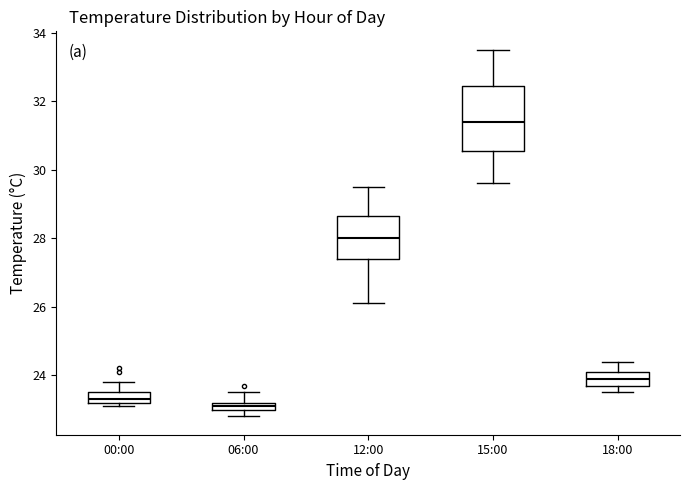

Which box is the tallest, from its lower edge to its upper edge?

15:00